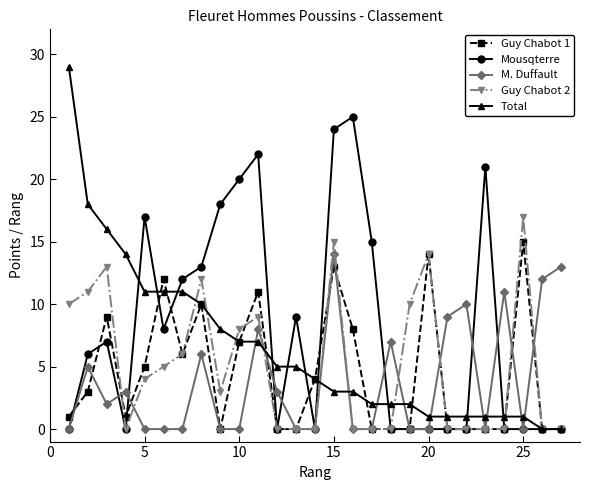

What is the value of the M. Duffault point at the 8th from the left?

6